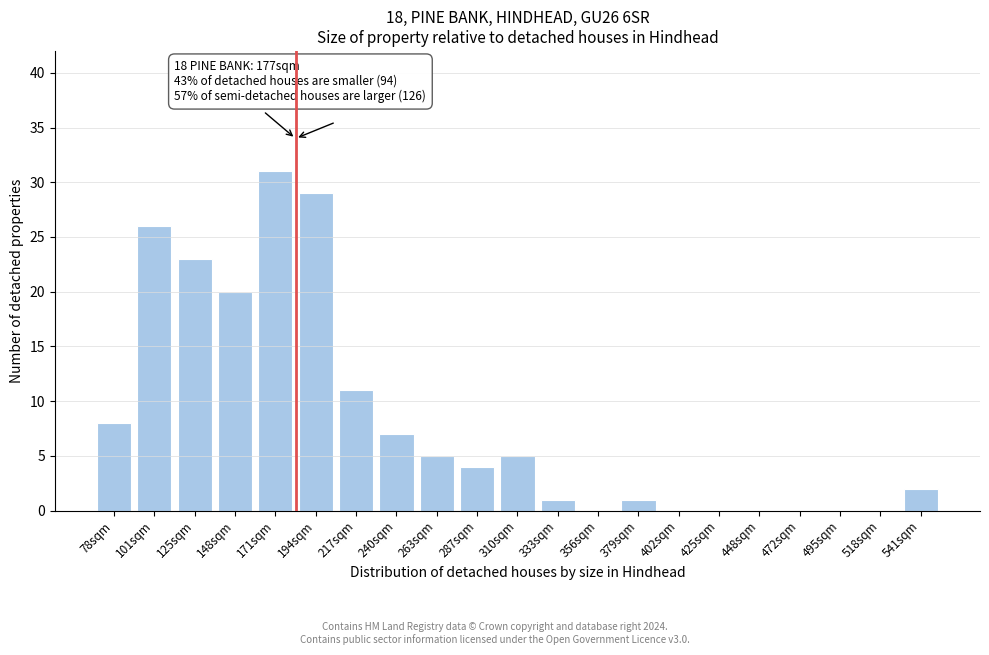

Reading left to right, list all the values displayed in this chart.

78sqm=8	101sqm=26	125sqm=23	148sqm=20	171sqm=31	194sqm=29	217sqm=11	240sqm=7	263sqm=5	287sqm=4	310sqm=5	333sqm=1	356sqm=0	379sqm=1	402sqm=0	425sqm=0	448sqm=0	472sqm=0	495sqm=0	518sqm=0	541sqm=2